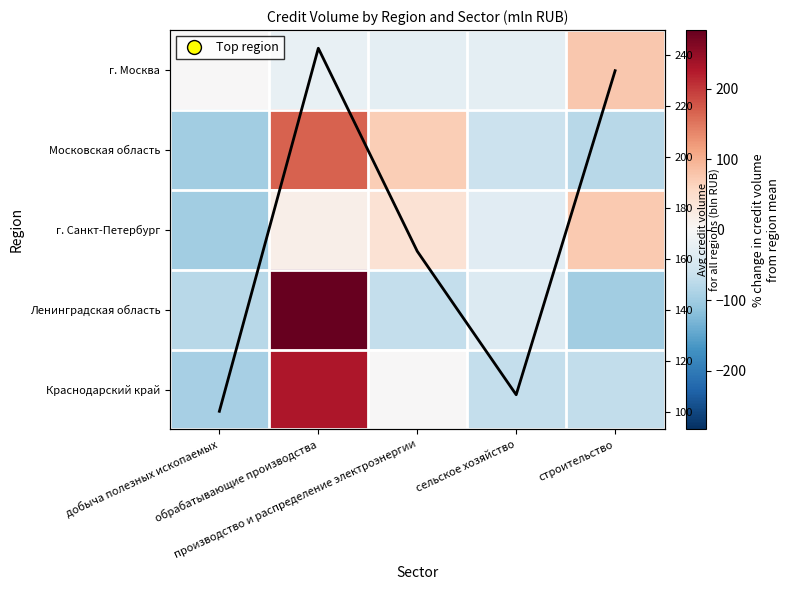

Which series changed the most between производство и распределение электроэнергии and сельское хозяйство?

Московская область